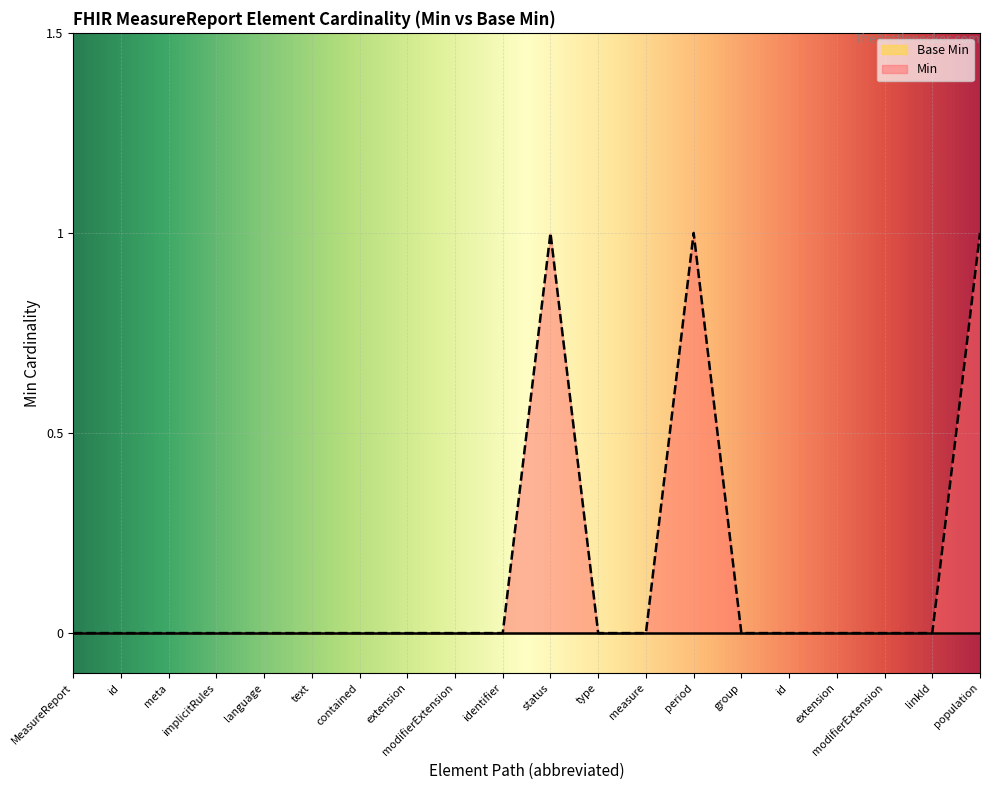

Between linkId and modifierExtension, which is larger?

linkId